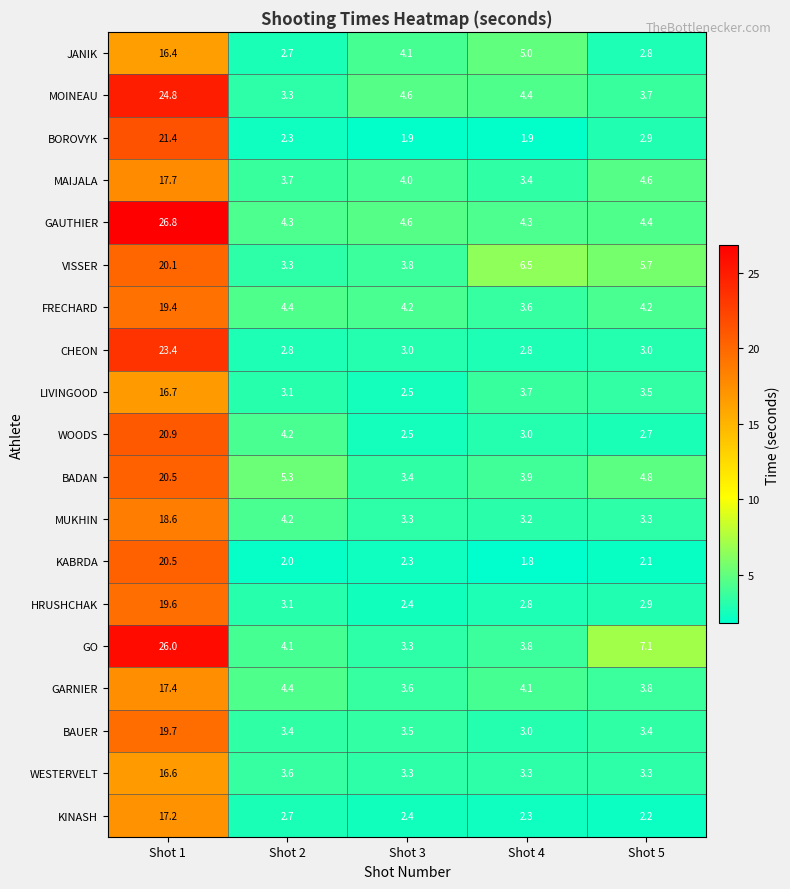

The WOODS series shows 4.3 at Shot 5. True or false?

False